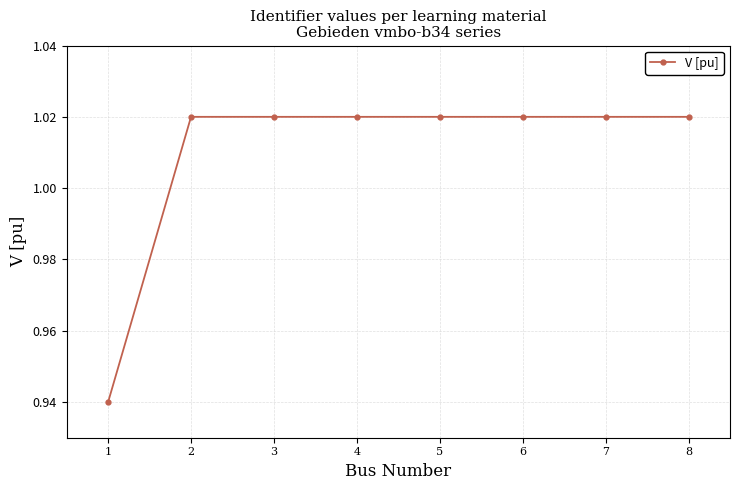

The chart shows a value of 1.5 at 1. True or false?

False